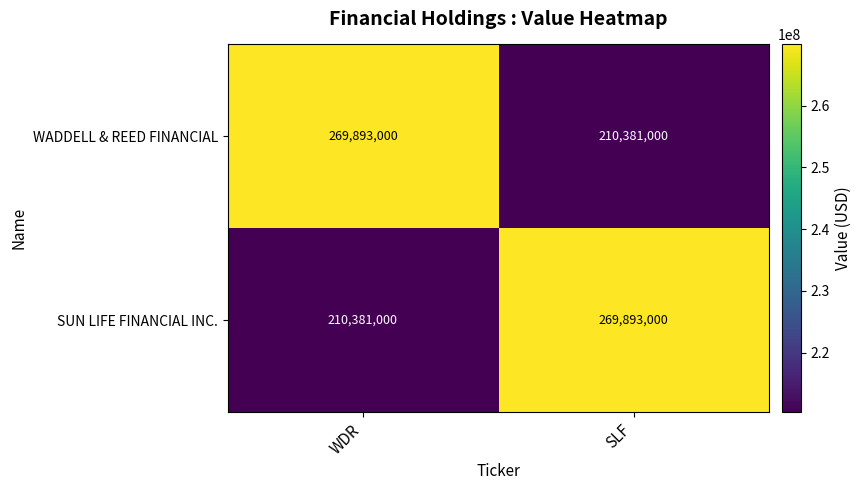

At WDR, list the series in order from largest to smallest.

WADDELL & REED FINANCIAL, SUN LIFE FINANCIAL INC.